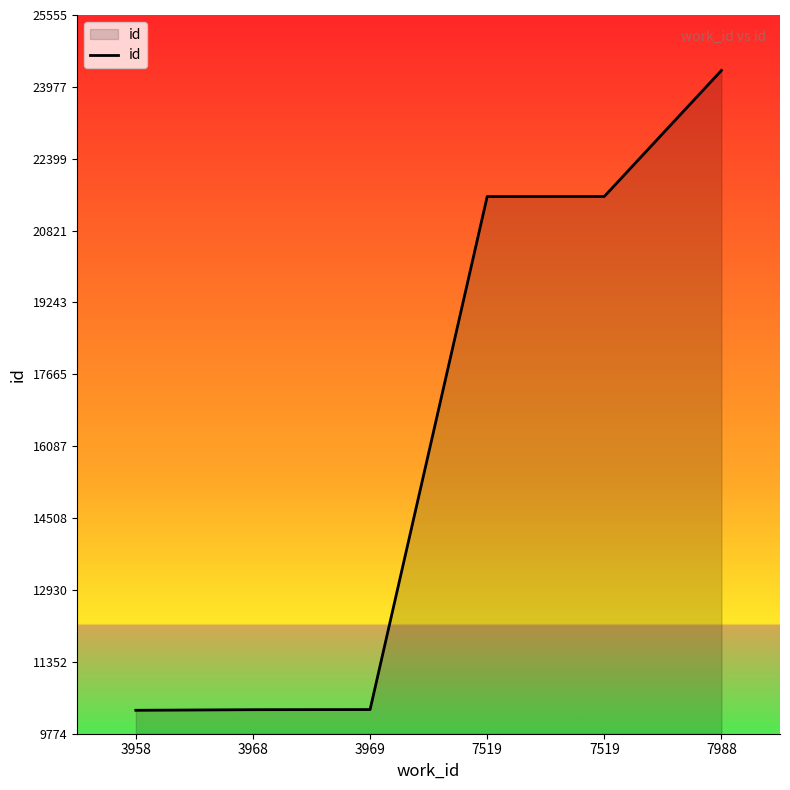

What is the ratio of the value at 3969 to the value at 7988?

0.4